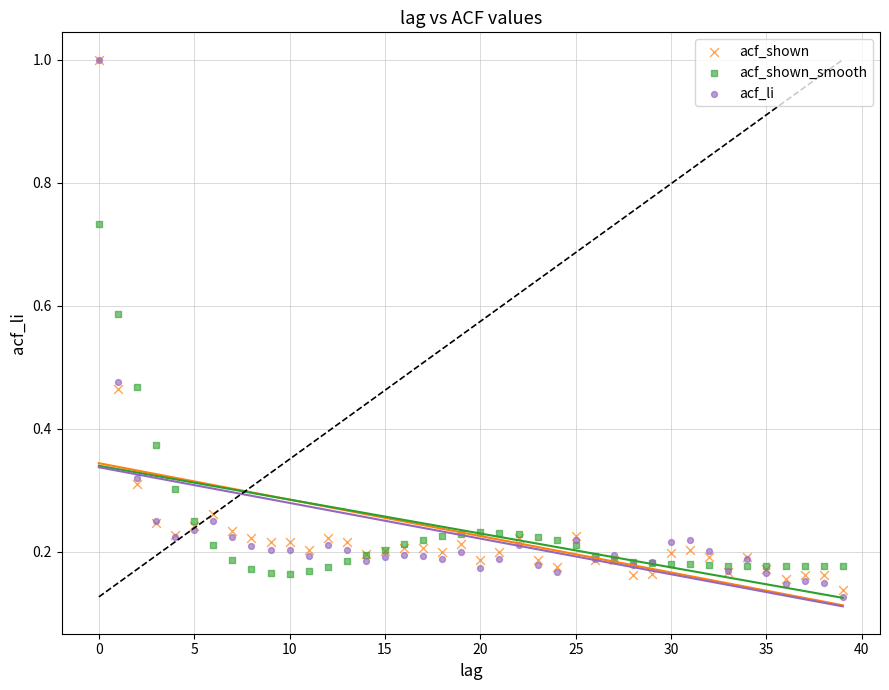

What are all the series names shown in the legend?

acf_shown, acf_shown_smooth, acf_li